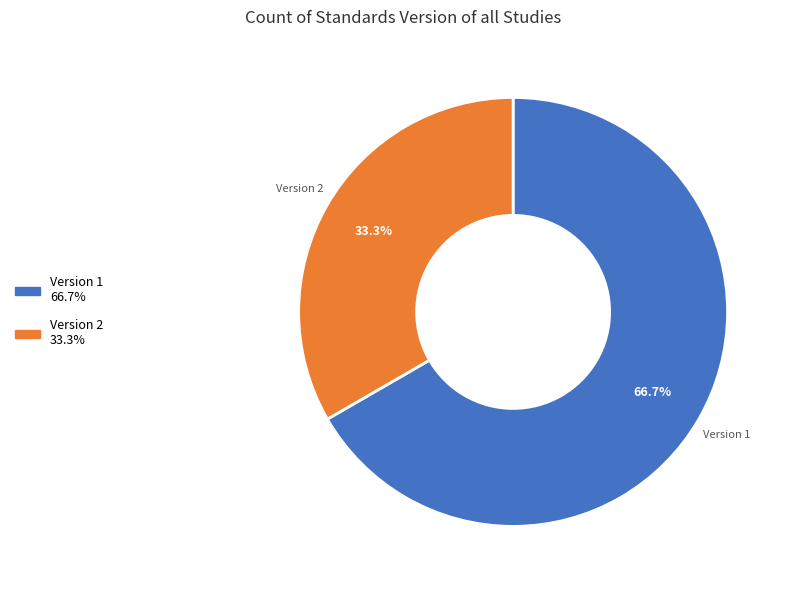

Is there any slice that represents more than half of the pie?

Yes